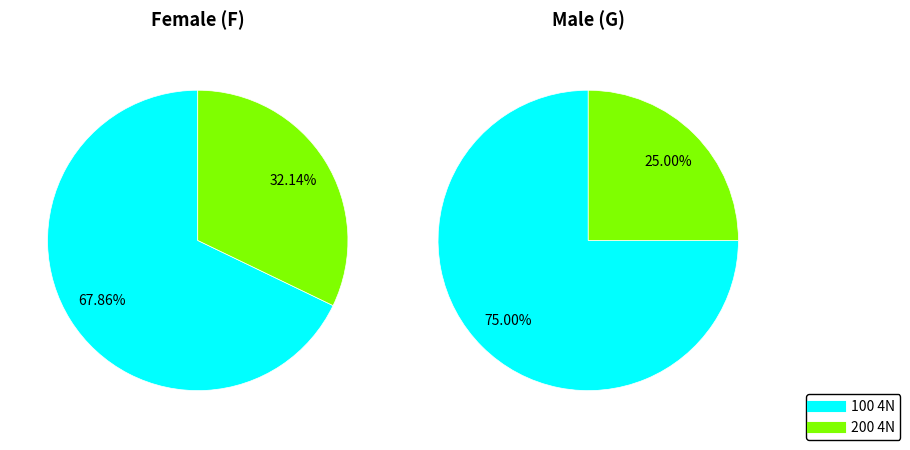

Count the number of slices in the pie.

2